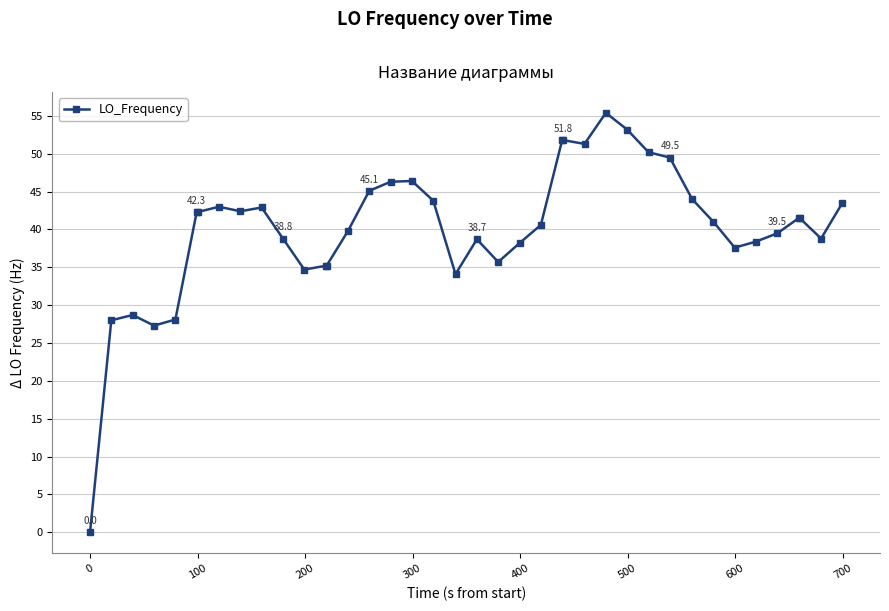

How many distinct data groups are displayed?

1